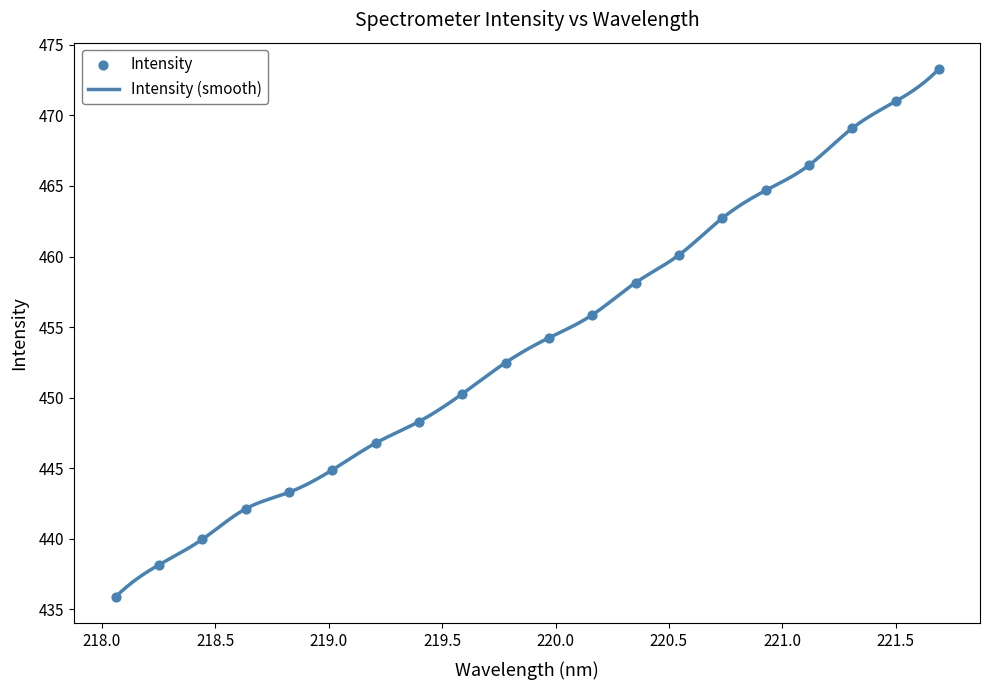

What is the highest value of the Intensity (smooth) series?

473.3